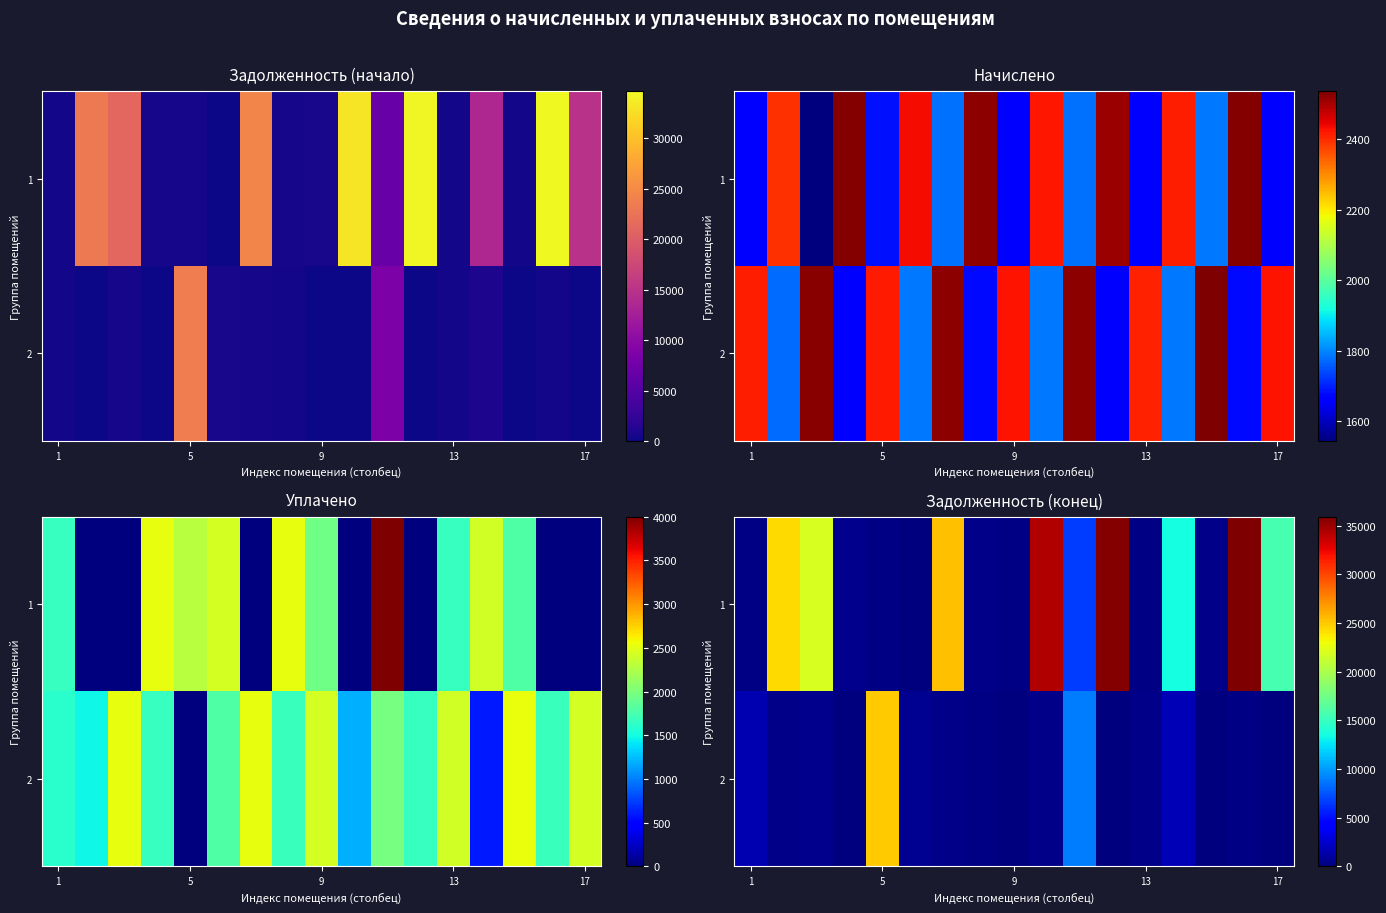

At which category does the chart reach its peak across all series?

15